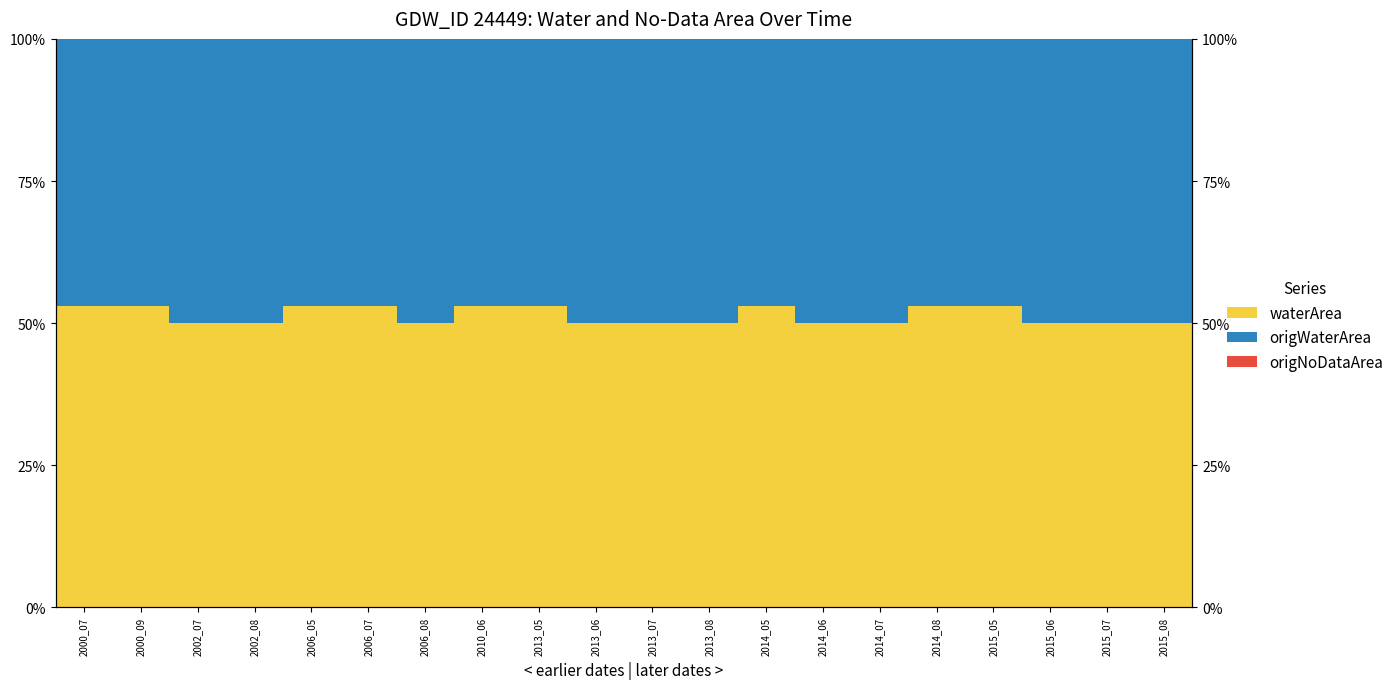

Which category has the lowest value across all series?

2000_07